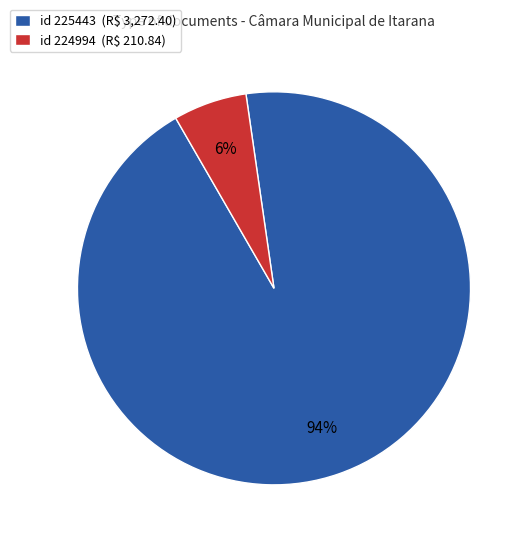

To the nearest percent, what portion does id 224994 (R$ 210.84) represent?

6%